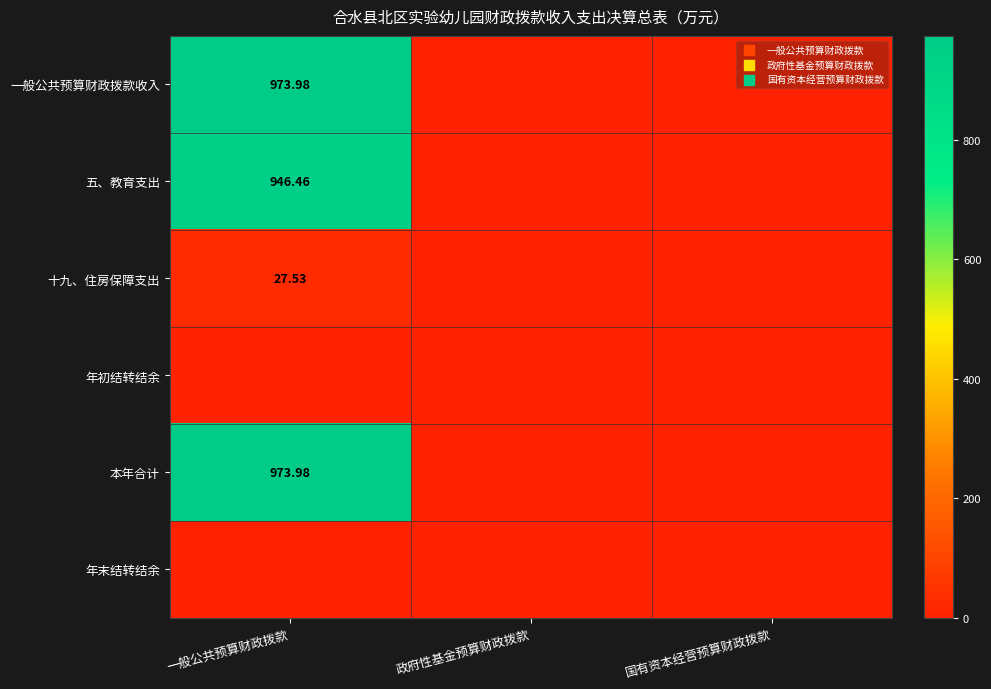

The 年初结转结余 series shows 0.0 at 一般公共预算财政拨款. True or false?

True